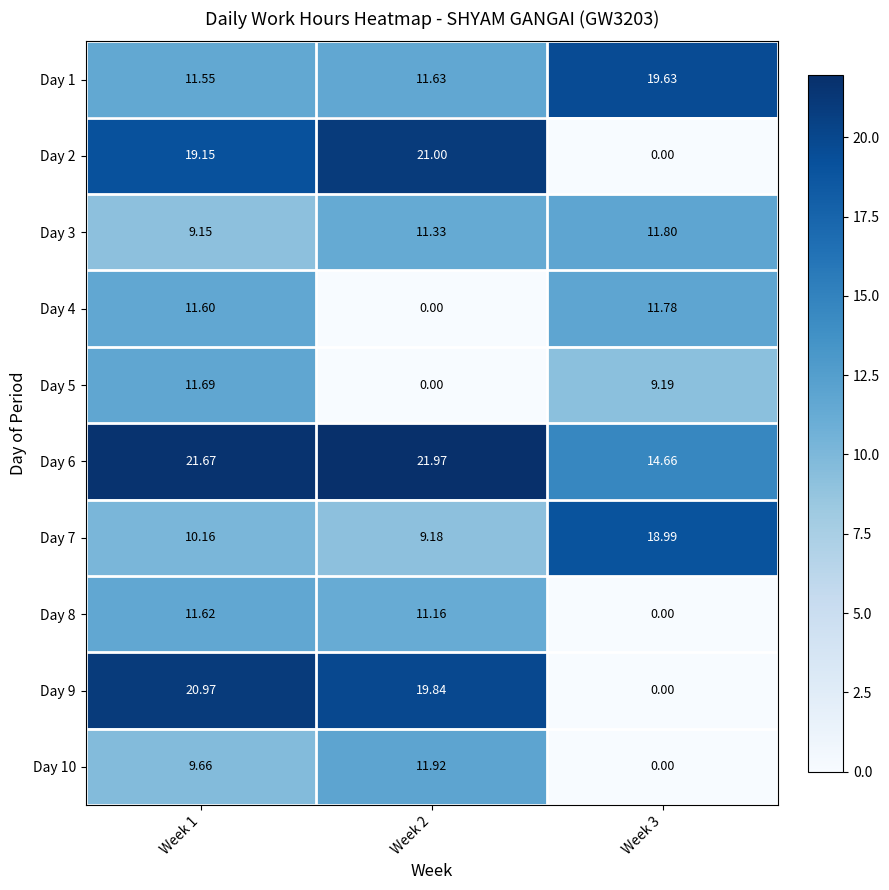

How many distinct data groups are displayed?

10